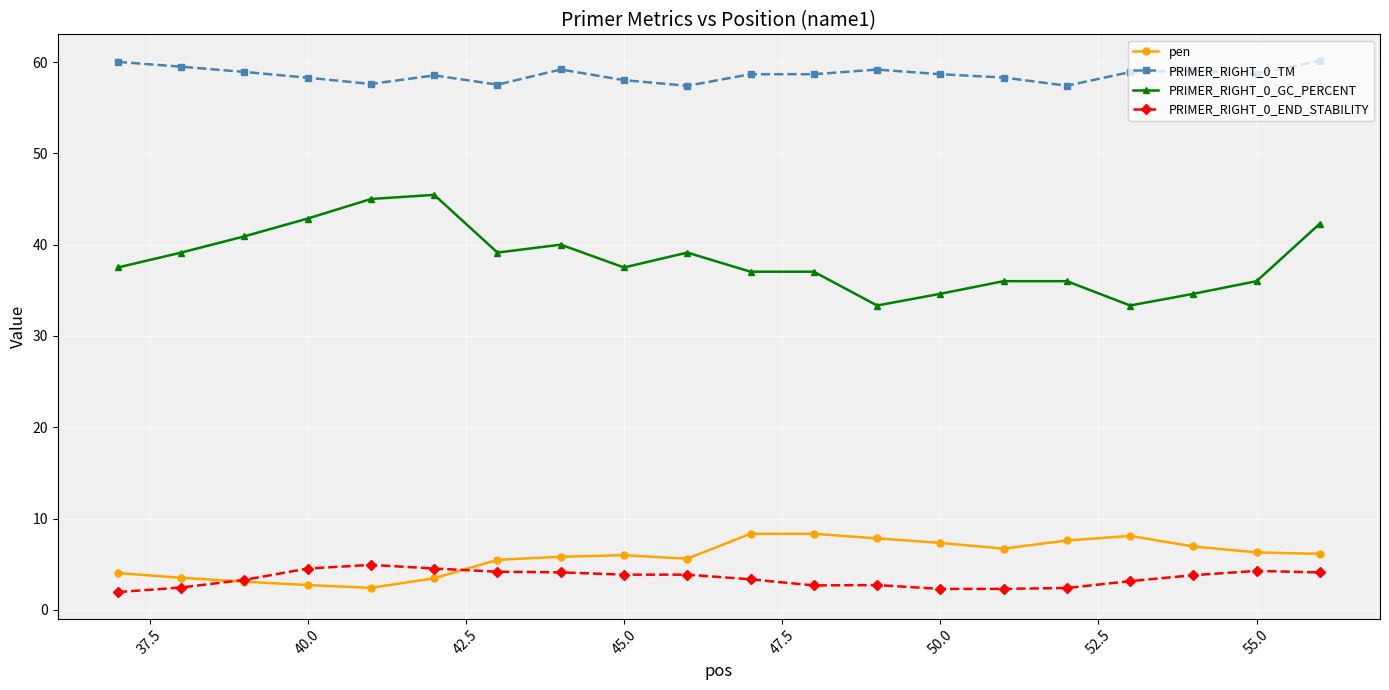

Which series has the largest range (max minus min)?

PRIMER_RIGHT_0_GC_PERCENT